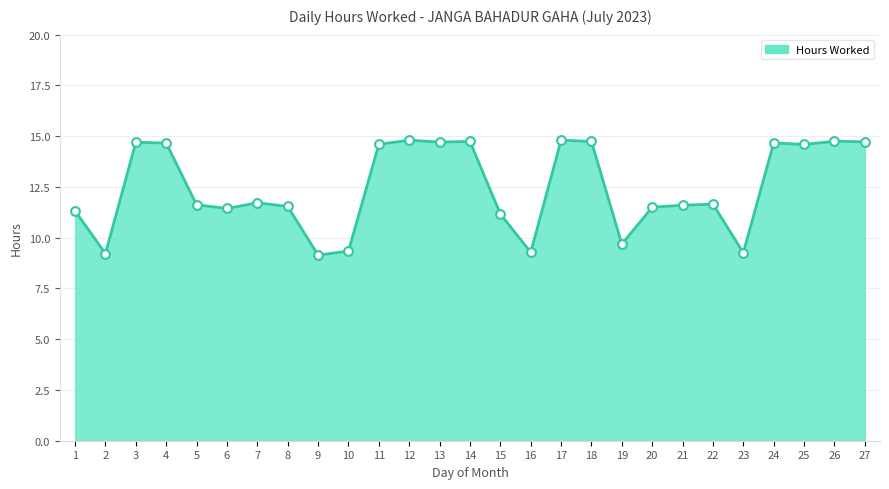

What is the change in value from 12 to 13?

-0.1